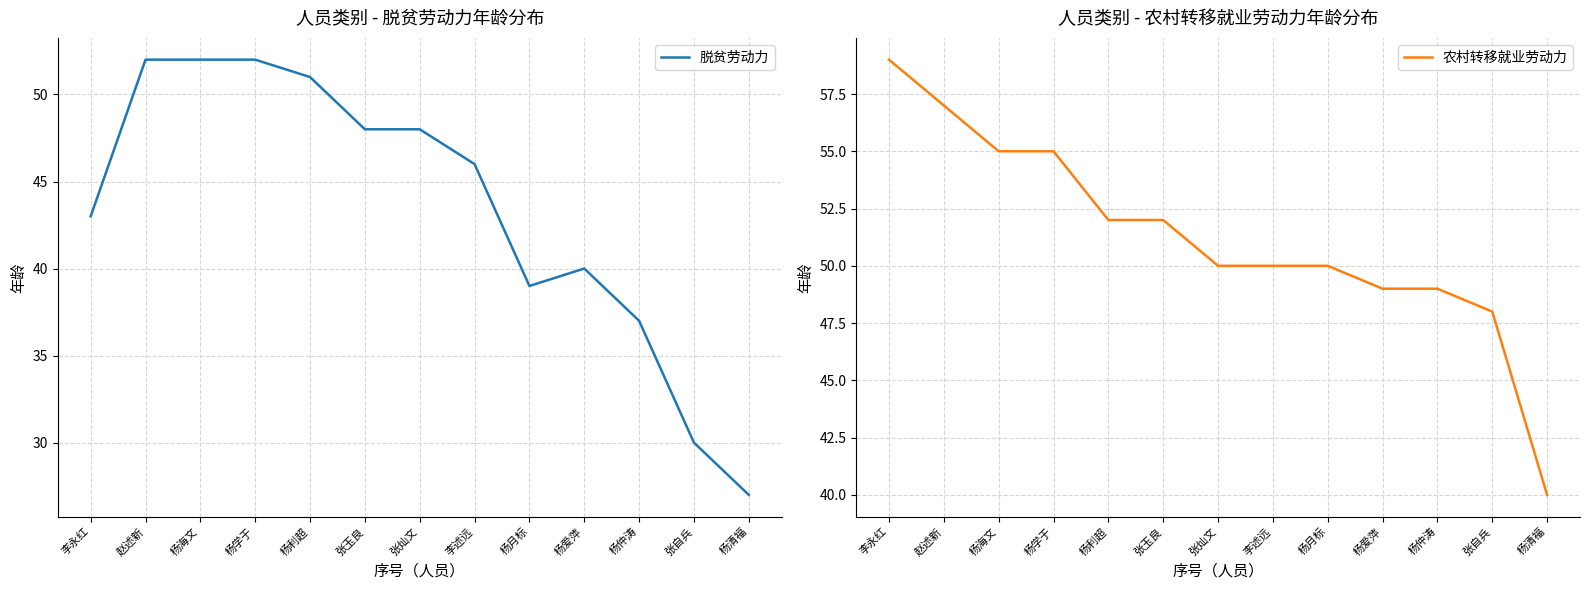

Where is the first local maximum for 脱贫劳动力?

杨爱萍